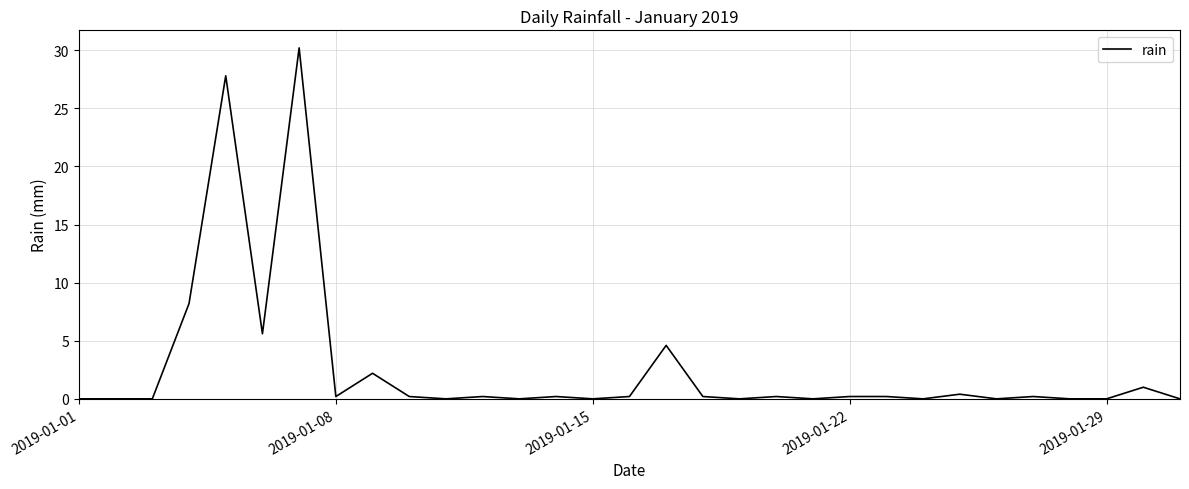

Does the chart have visible grid lines?

Yes